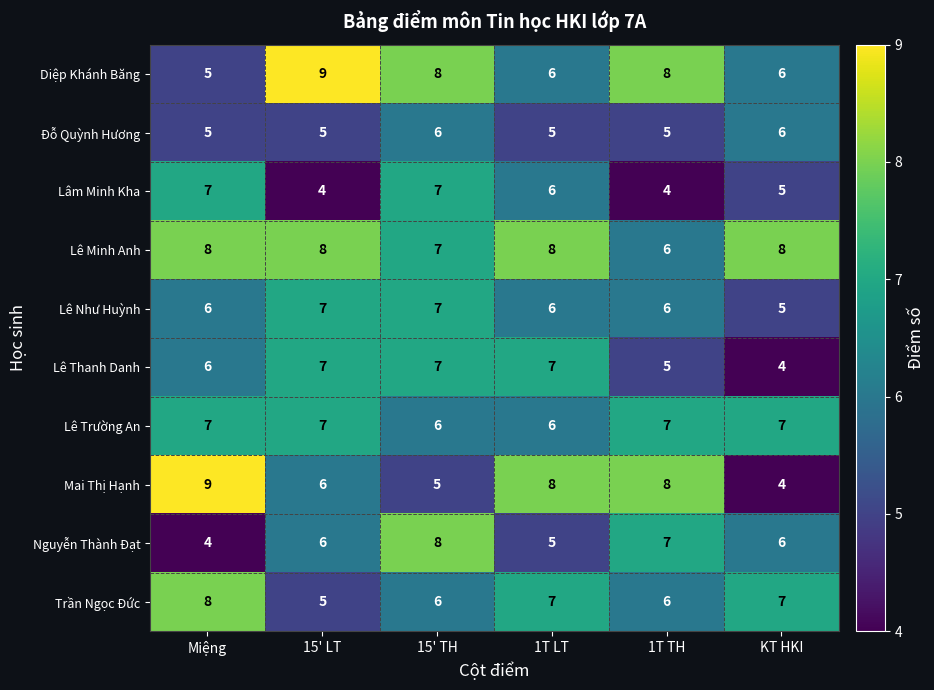

The value of Mai Thị Hạnh at 15' LT is 4. True or false?

False